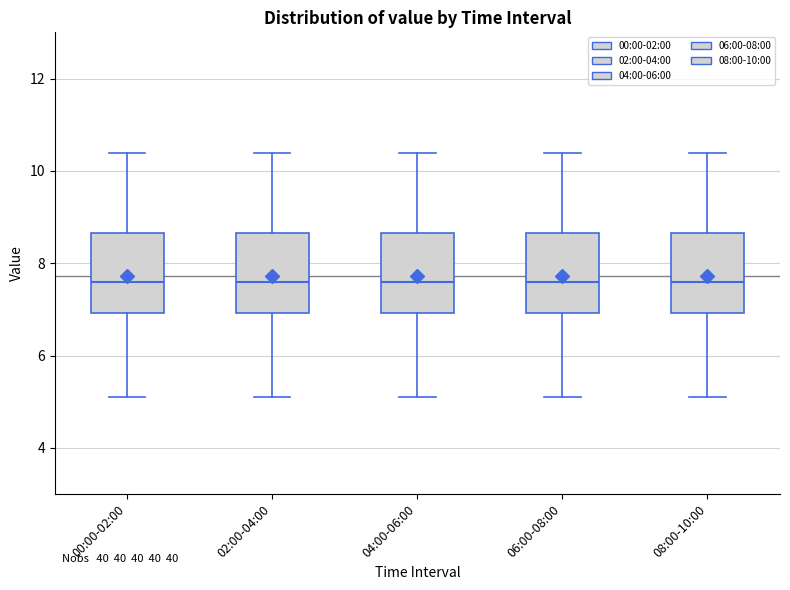

Reading left to right, read every box against the y-axis: the position of its median line, the range the box covers, and the ends of its whiskers. The values are not printed on the chart, so give them approximately, as read against the axis.

00:00-02:00: median 7.6, box 7.0 to 8.6, whiskers 5.2 to 10.4
02:00-04:00: median 7.6, box 7.0 to 8.6, whiskers 5.2 to 10.4
04:00-06:00: median 7.6, box 7.0 to 8.6, whiskers 5.2 to 10.4
06:00-08:00: median 7.6, box 7.0 to 8.6, whiskers 5.2 to 10.4
08:00-10:00: median 7.6, box 7.0 to 8.6, whiskers 5.2 to 10.4